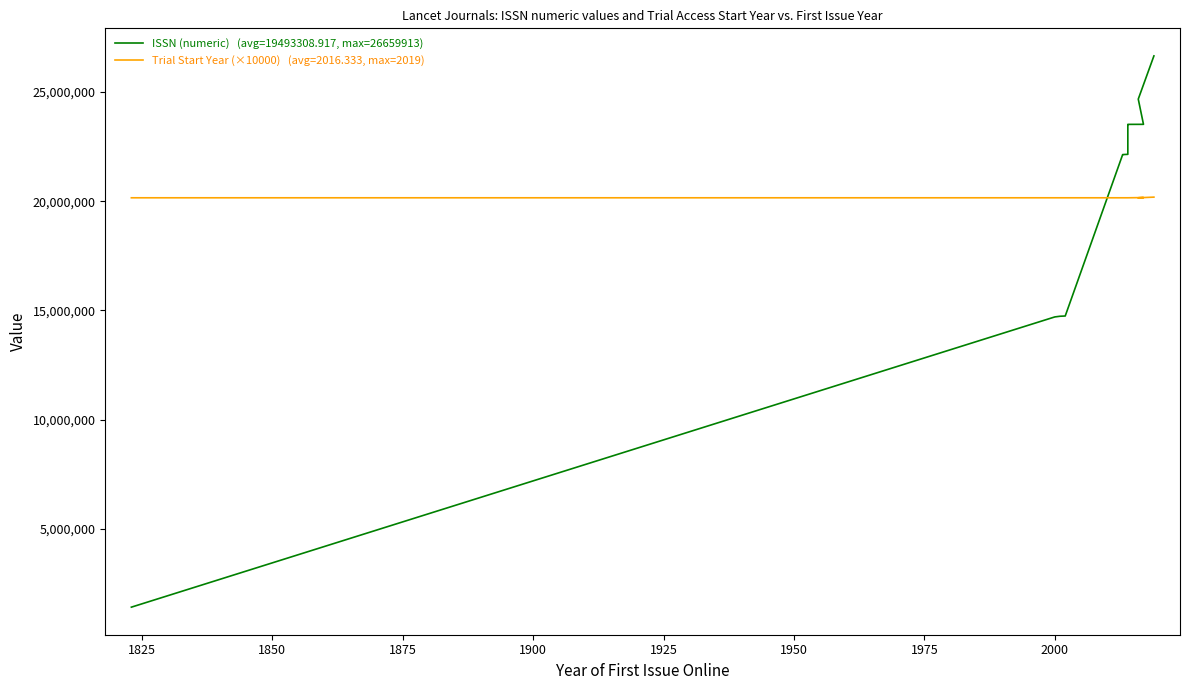

What is the maximum value shown in the chart?

26659913